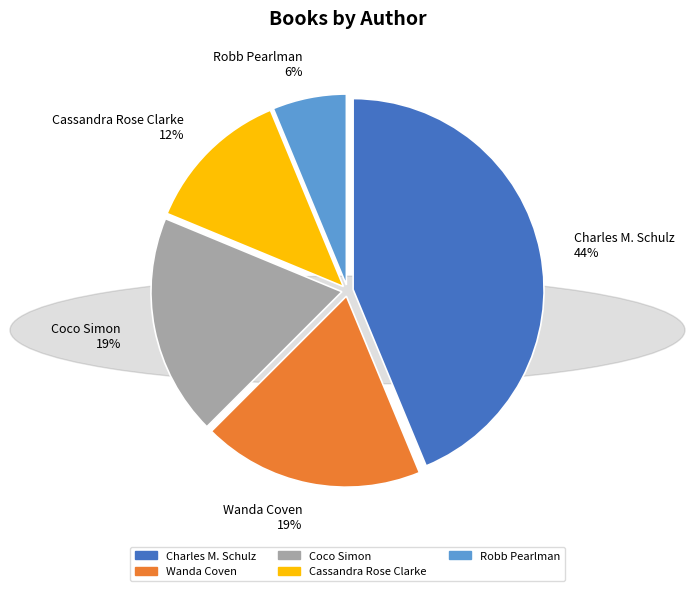

Is it true that Coco Simon is 10% of the pie?

False